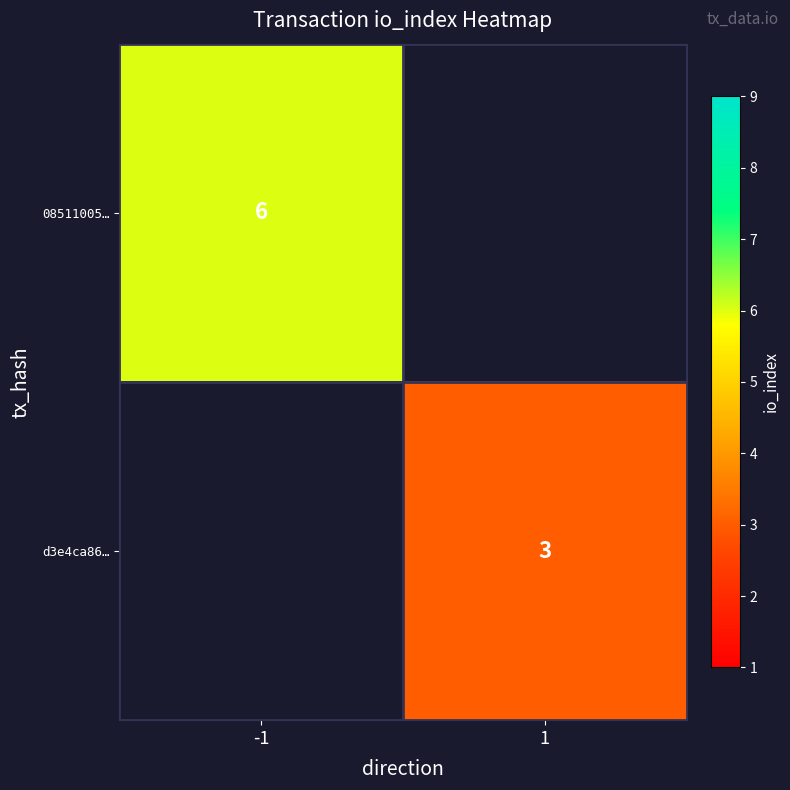

True or false: 08511005… has a value of 1 at -1.

False